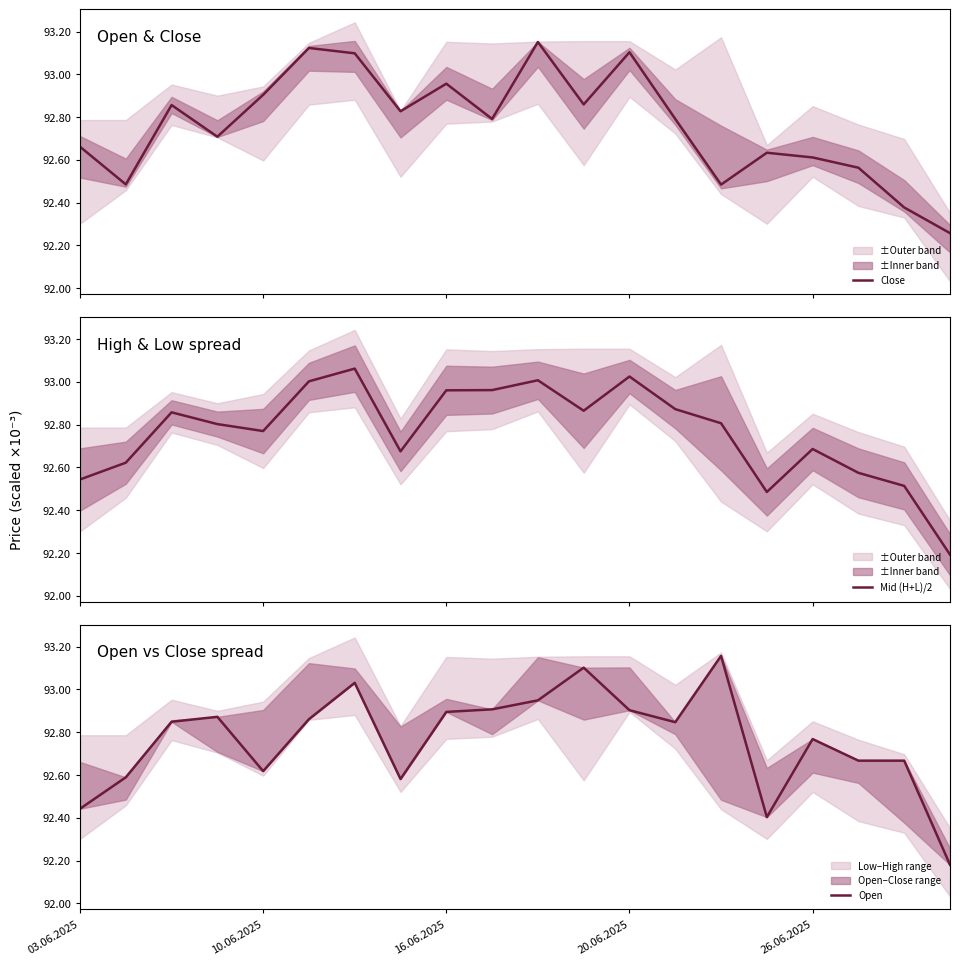

What is the minimum value for Mid (H+L)/2?

92.2